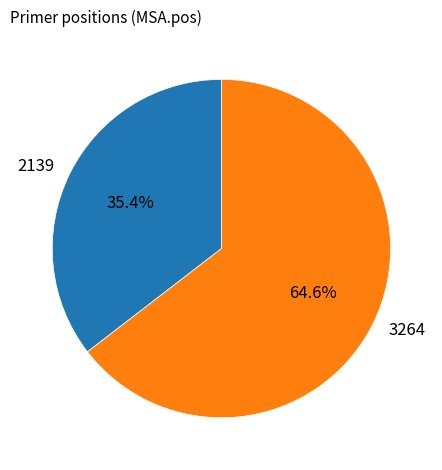

Count the number of slices in the pie.

2